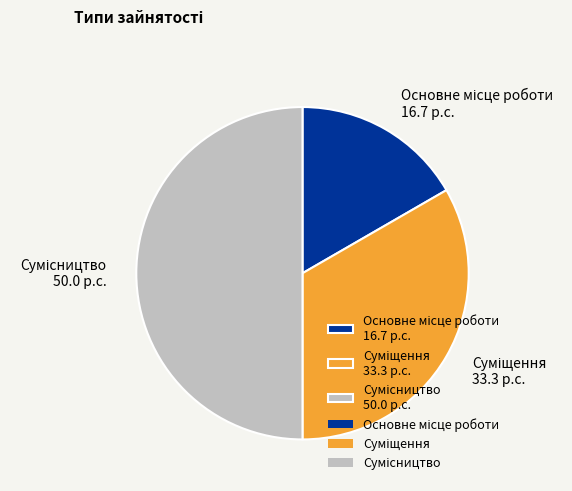

How many slices are in this pie chart?

3